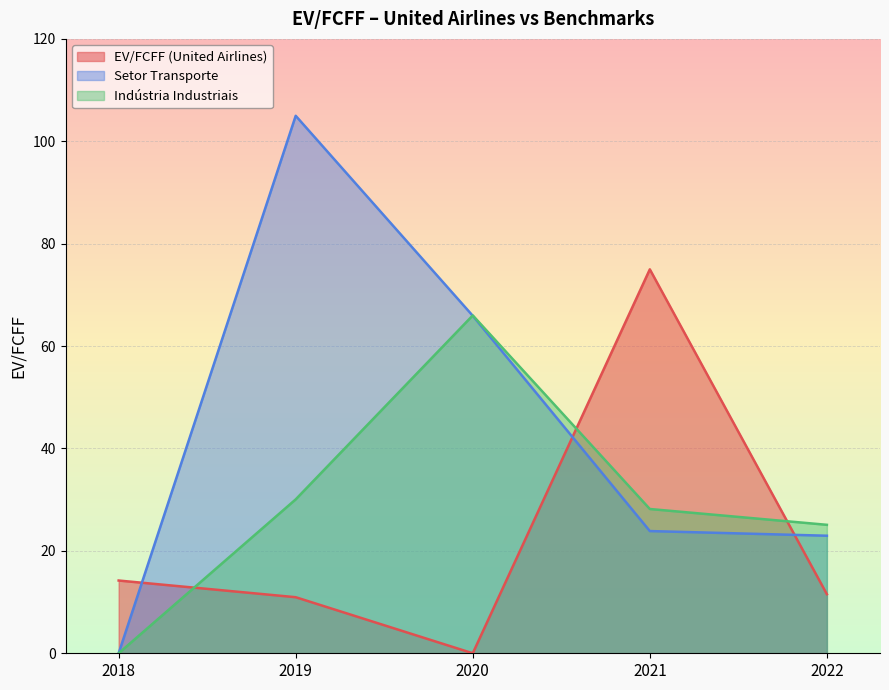

At which category is the sum across all series the highest?

2019